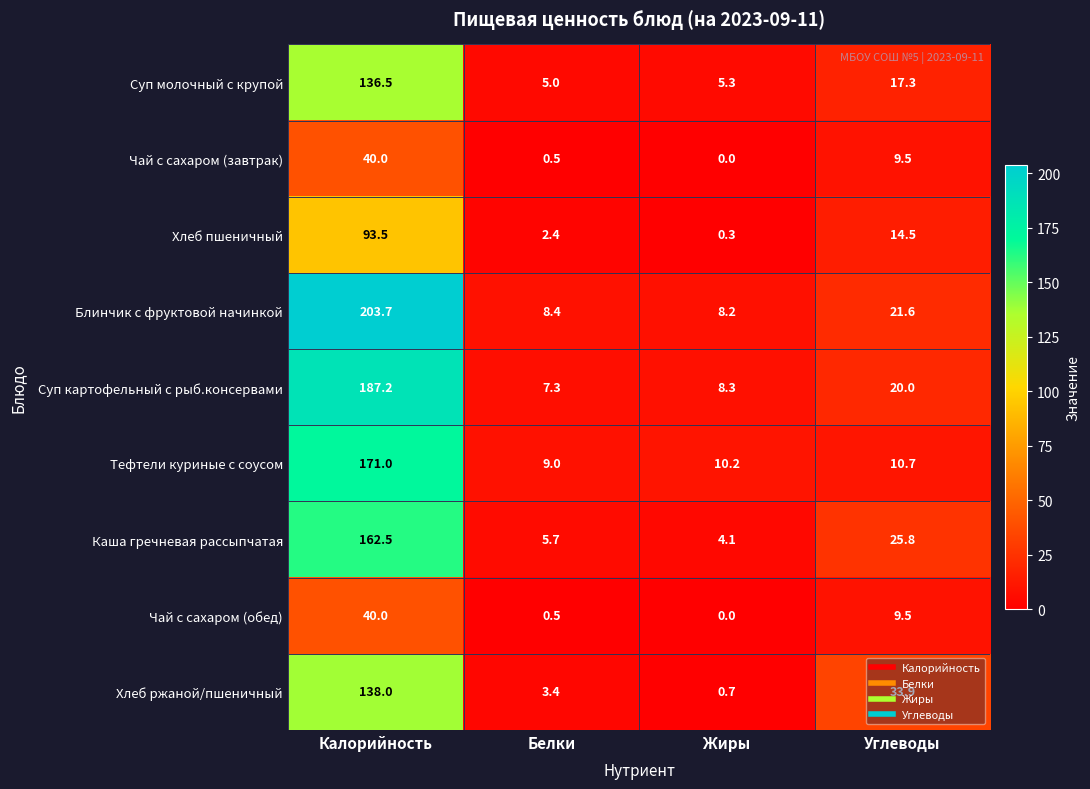

True or false: Суп картофельный с рыб.консервами has a value of 9.4 at Углеводы.

False